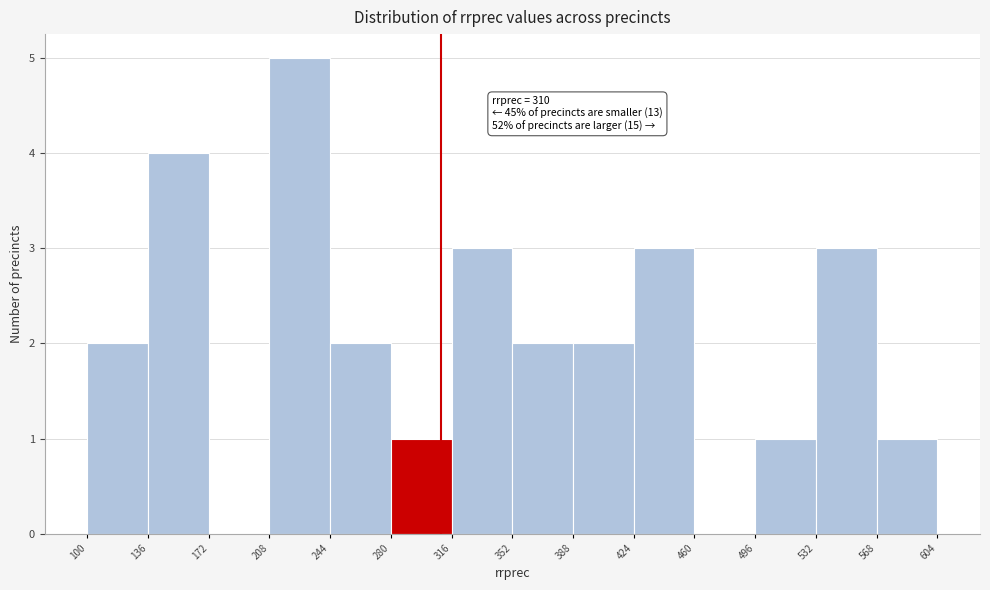

Over which range of the x-axis is the bar tallest?

208 to 244